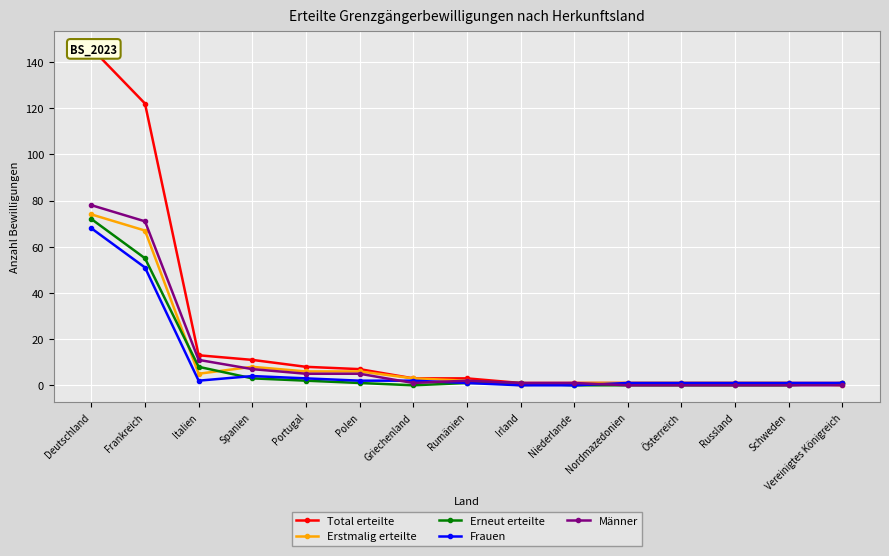

How many interior local valleys does the Frauen series have?

1